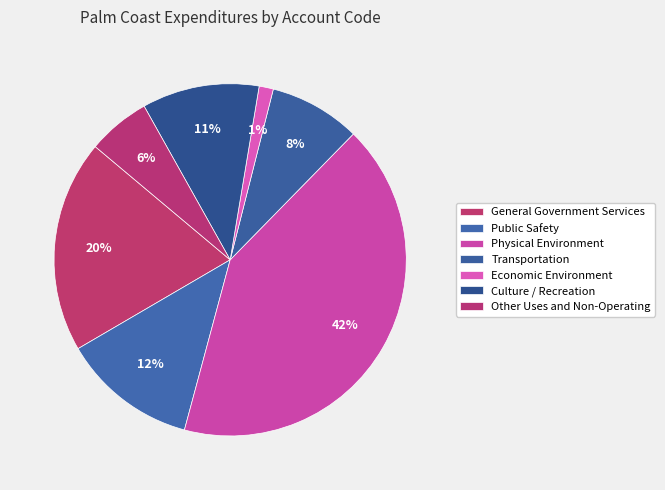

To the nearest percent, what is the average slice percentage?

14%